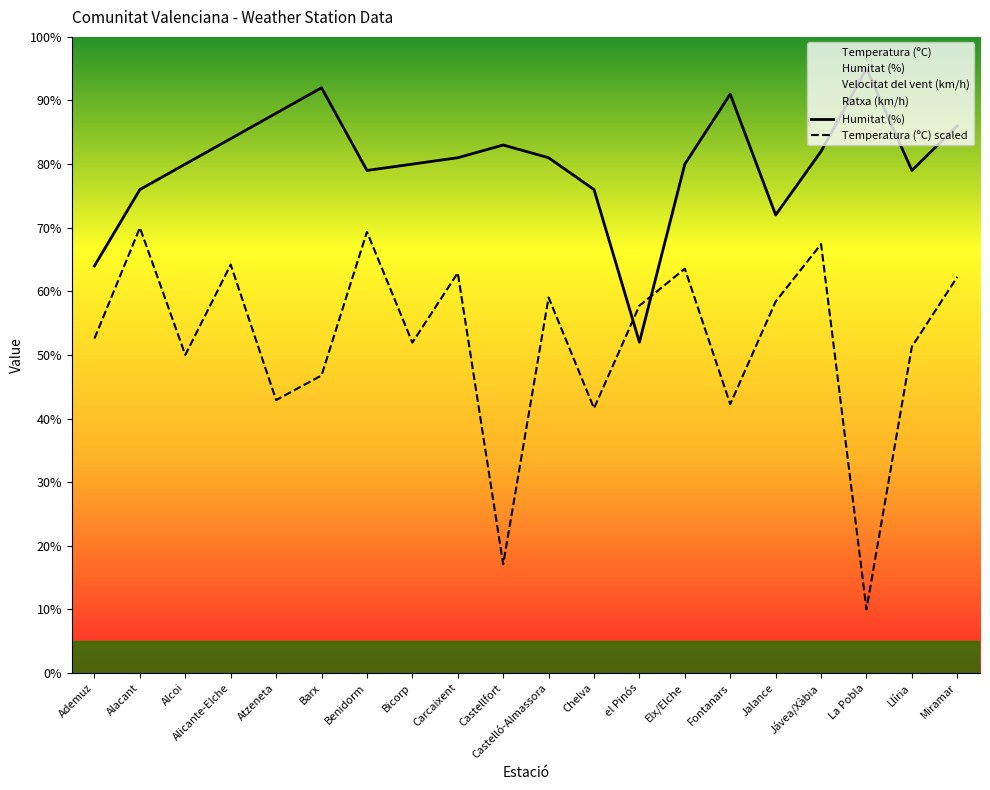

What is the value of the Humitat (%) point at the 6th from the left?

92.0